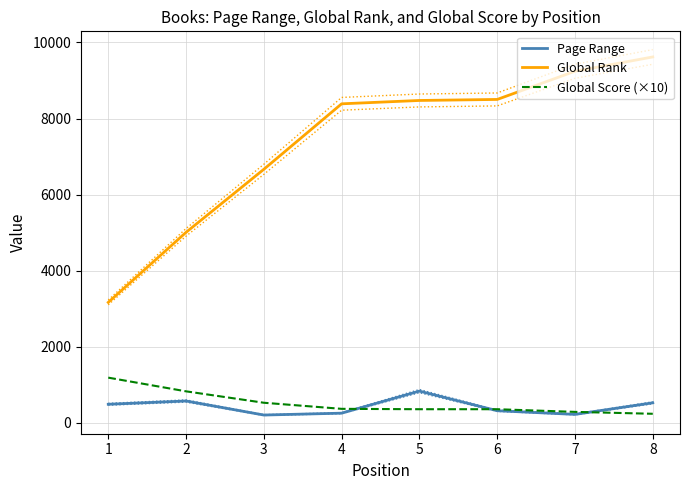

What is the total value across all series at 6?

9182